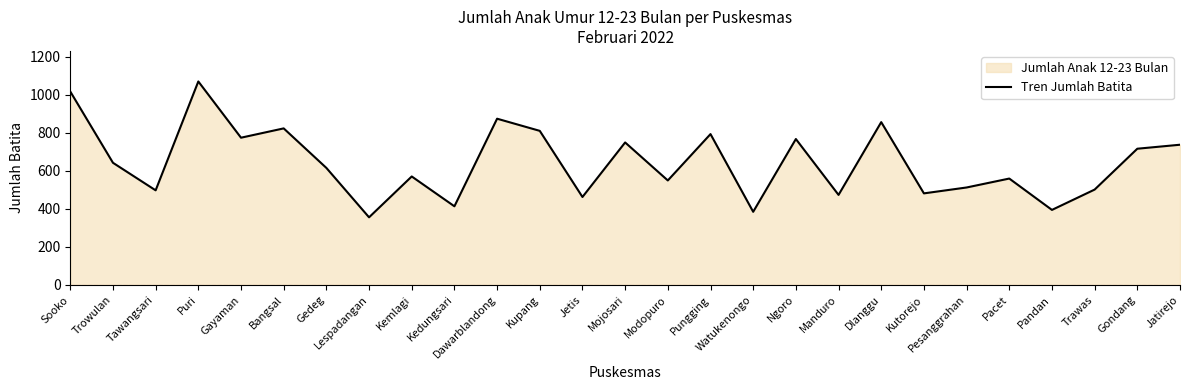

What is the ratio of the value at Gondang to the value at Ngoro?

0.9